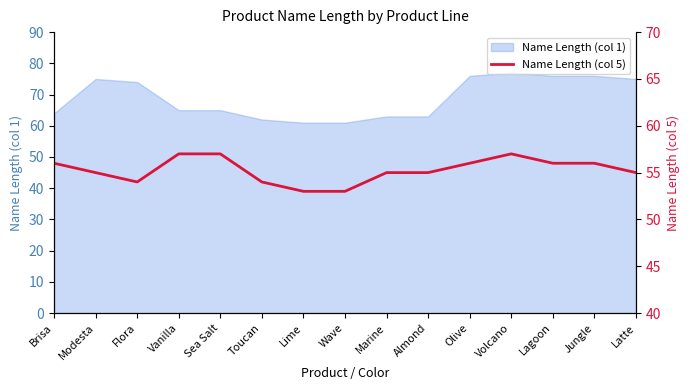

Reading right to left, extract all data points from this chart.

55	56	56	57	56	55	55	53	53	54	57	57	54	55	56